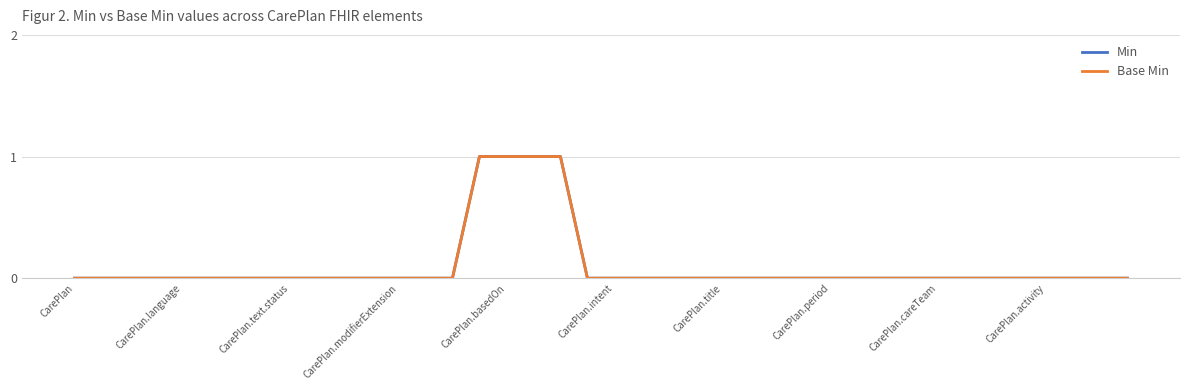

True or false: Base Min and Min cross at least once.

False